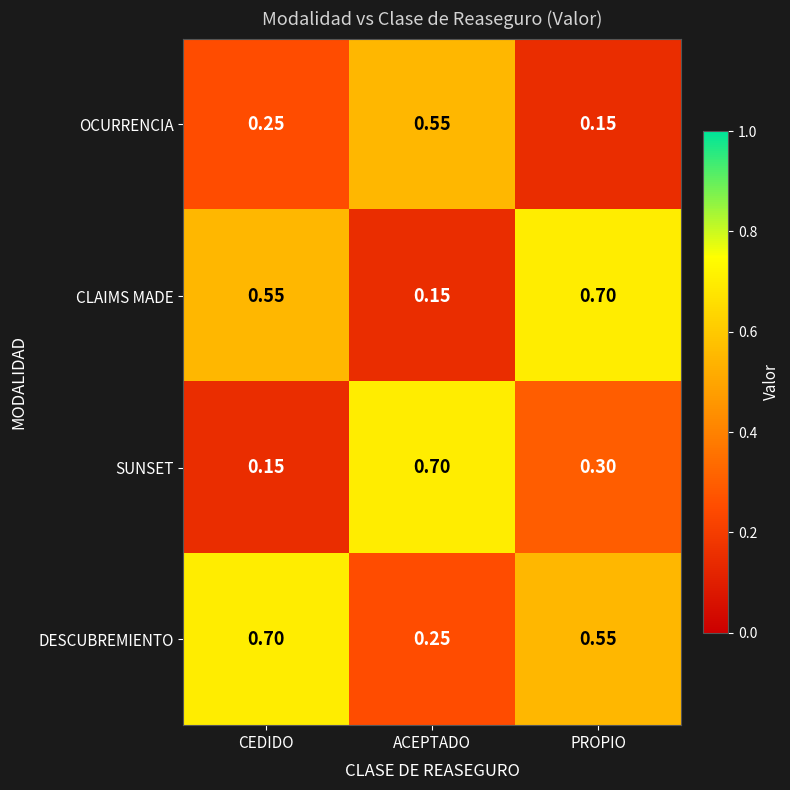

Count the number of categories in the chart.

3